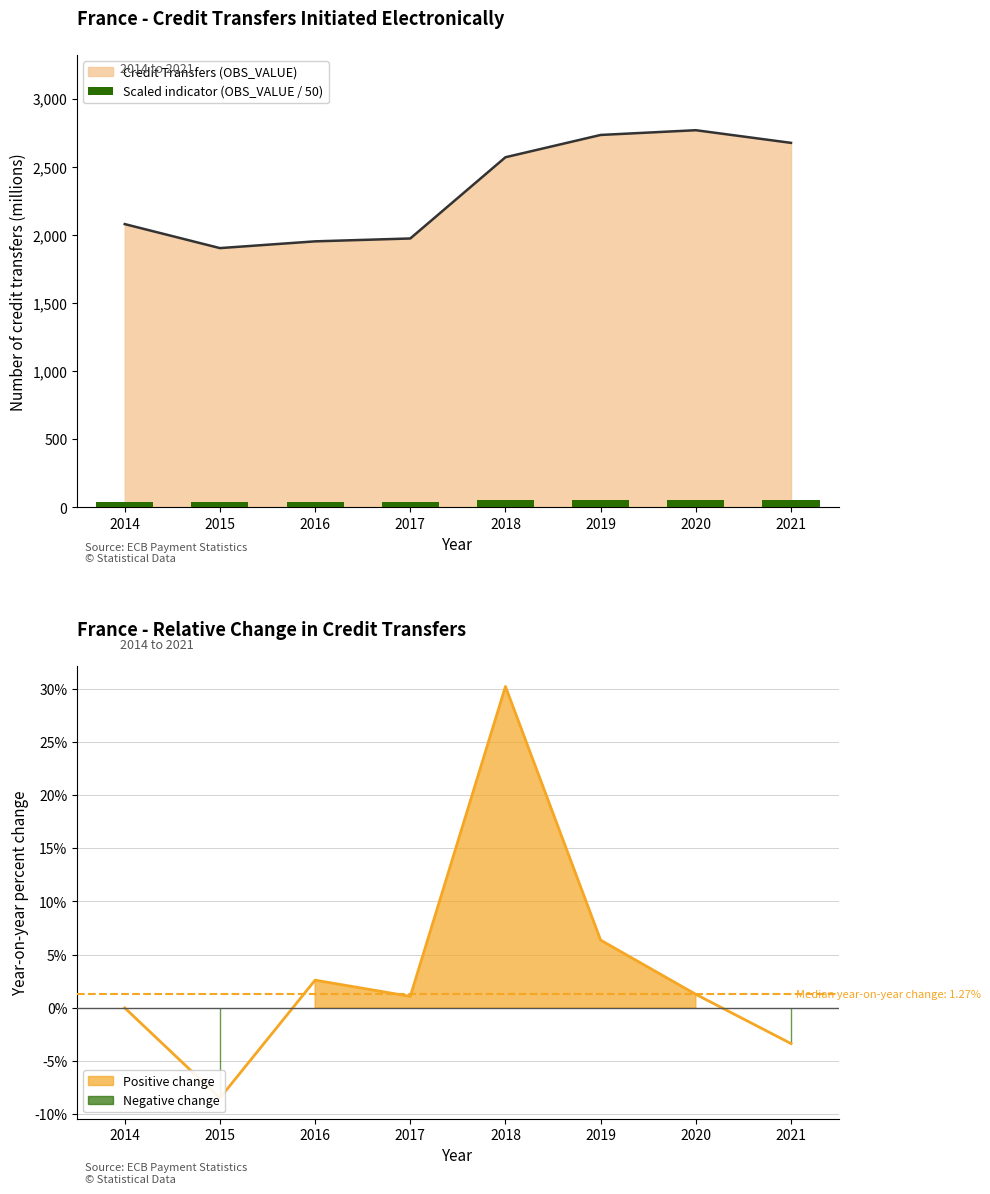

What value does the data have at 2016?

39.1